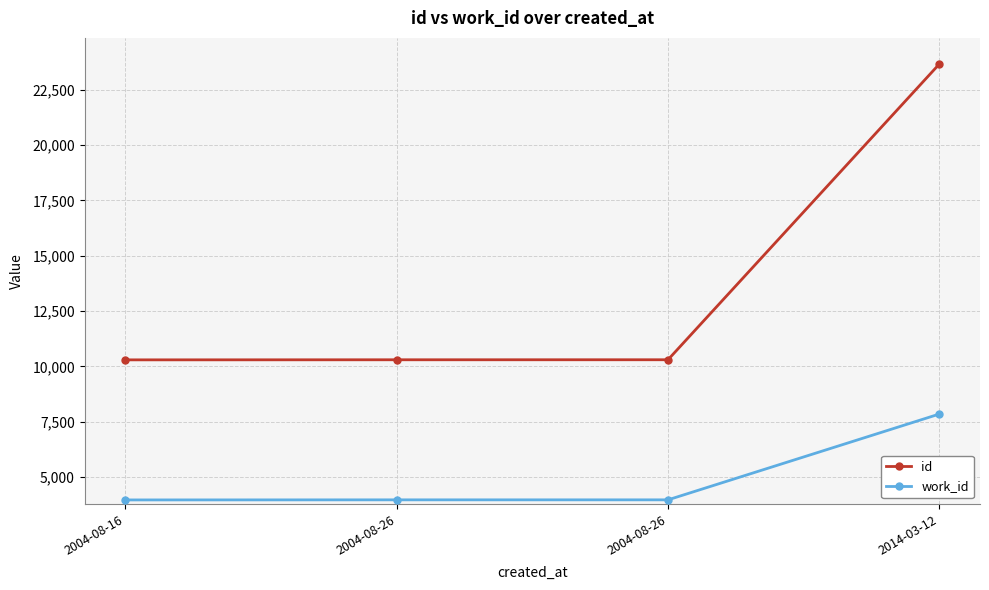

How many distinct data groups are displayed?

2